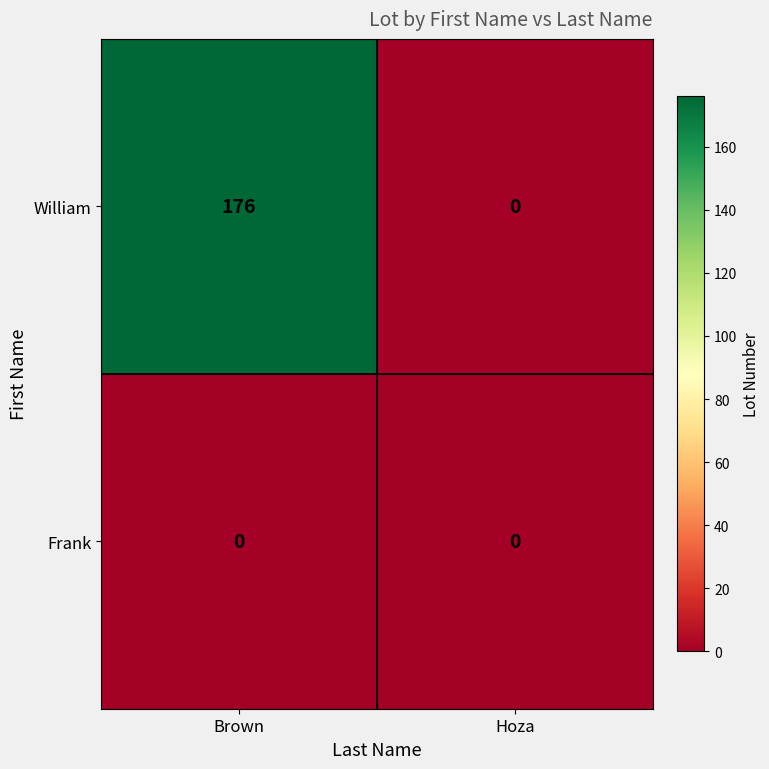

Which series has the largest total across all categories?

William